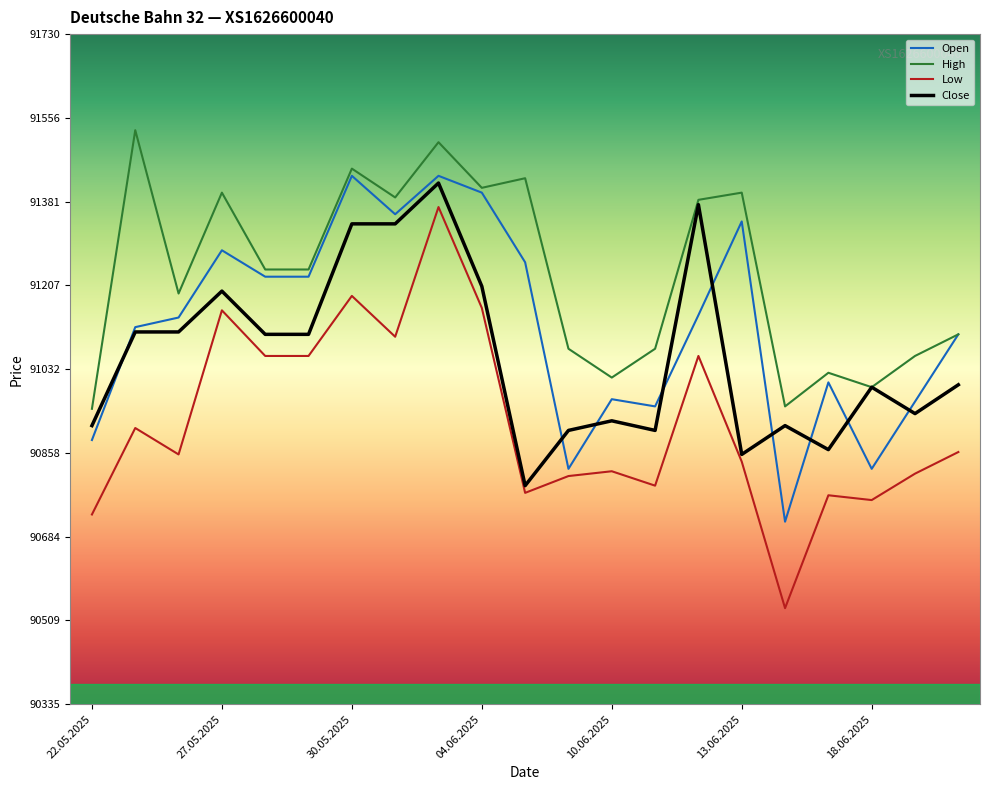

Which series has the largest range (max minus min)?

Low